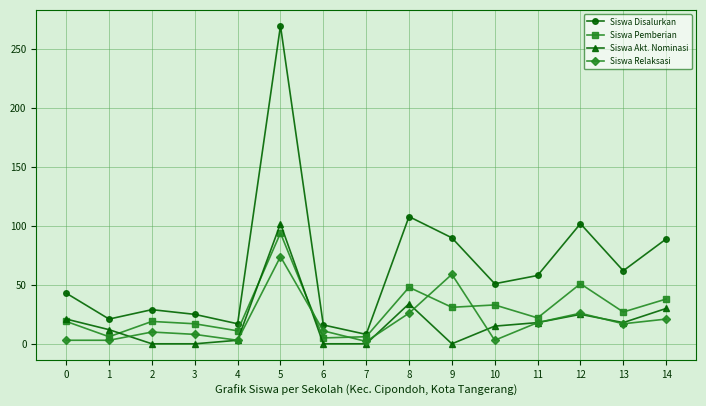

True or false: Siswa Relaksasi and Siswa Disalurkan intersect in this chart.

False